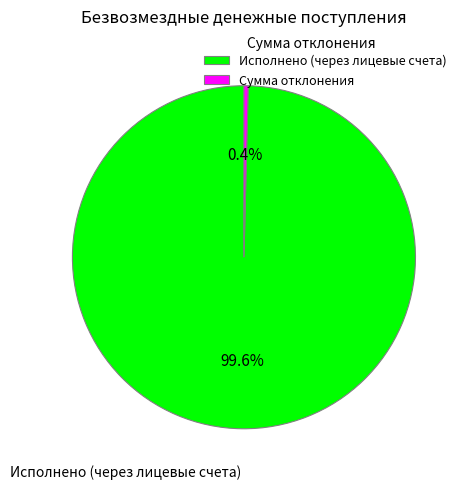

What is the majority slice?

Исполнено (через лицевые счета)